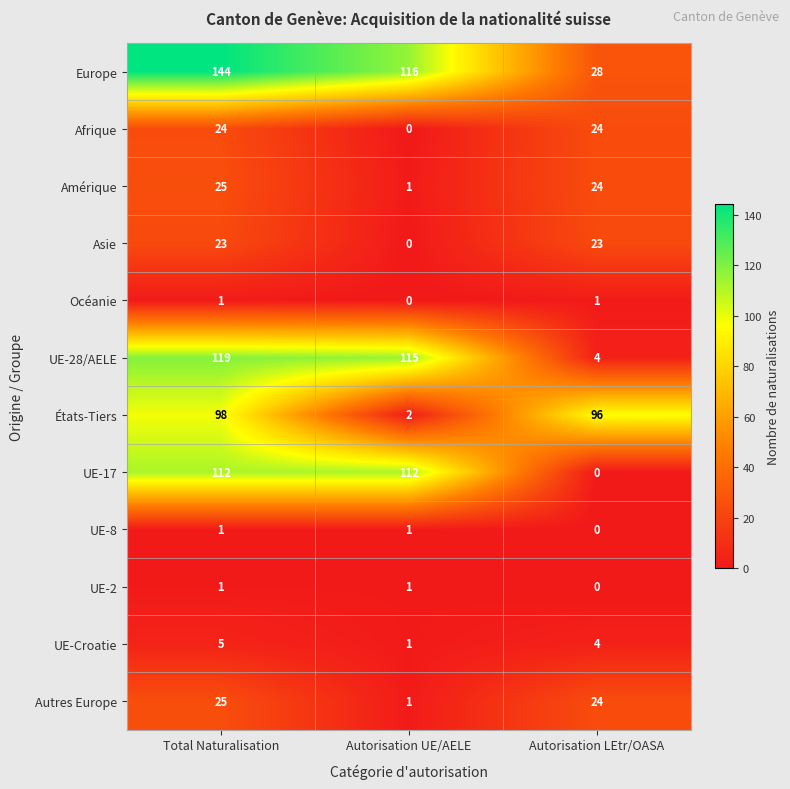

Which series has the largest range (max minus min)?

Europe